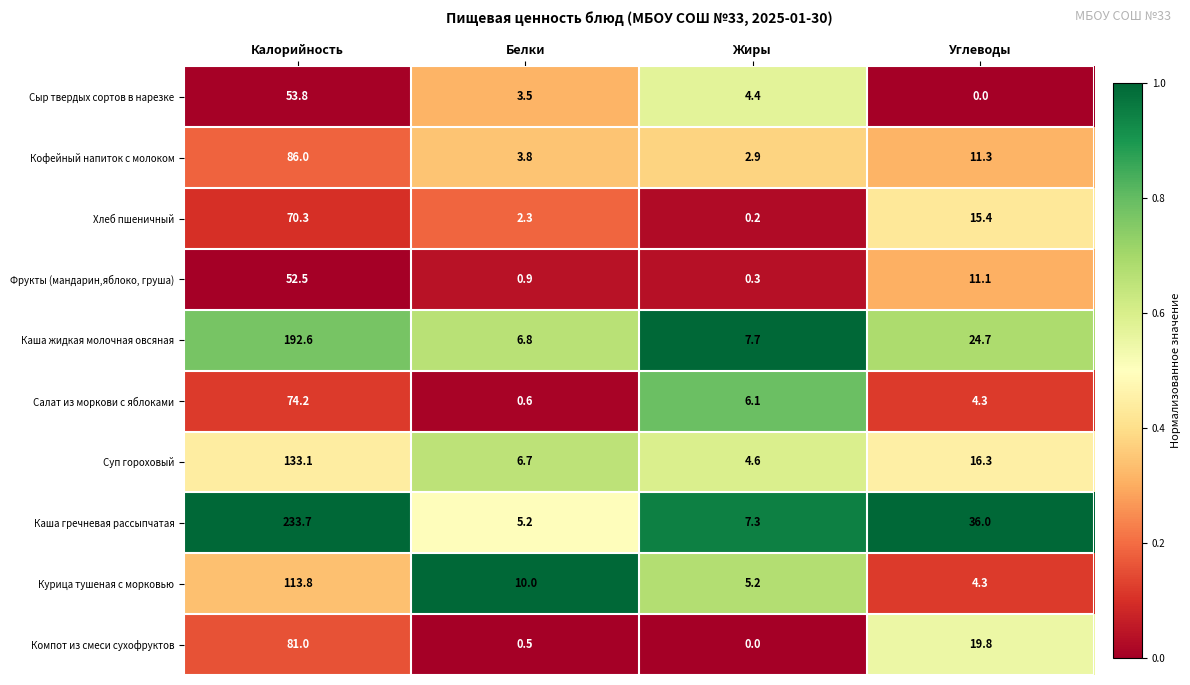

Which category has the highest value in the Каша жидкая молочная овсяная series?

Калорийность